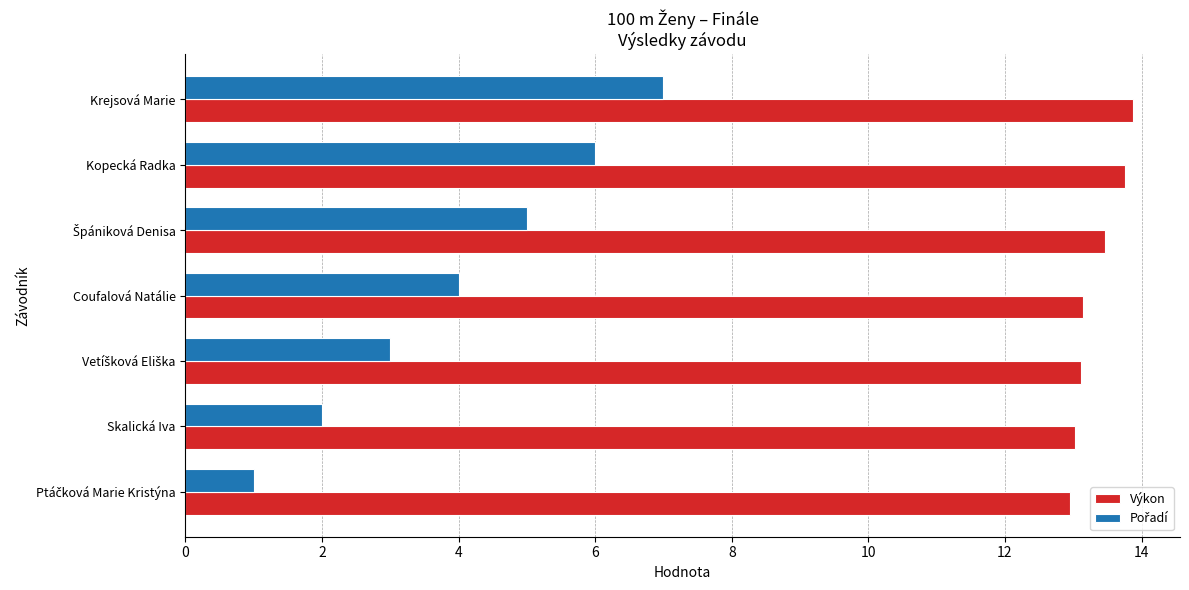

What is the highest value of the Výkon series?

13.9